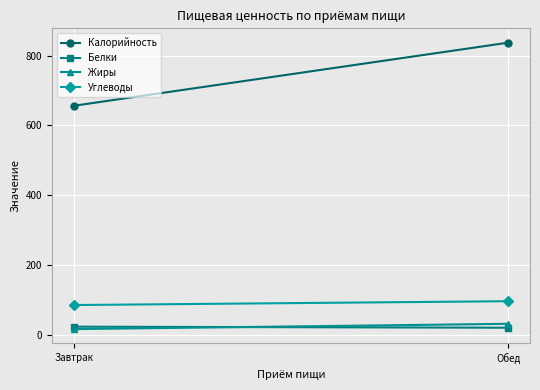

What is the value of the Жиры point at the 1st from the left?

16.0